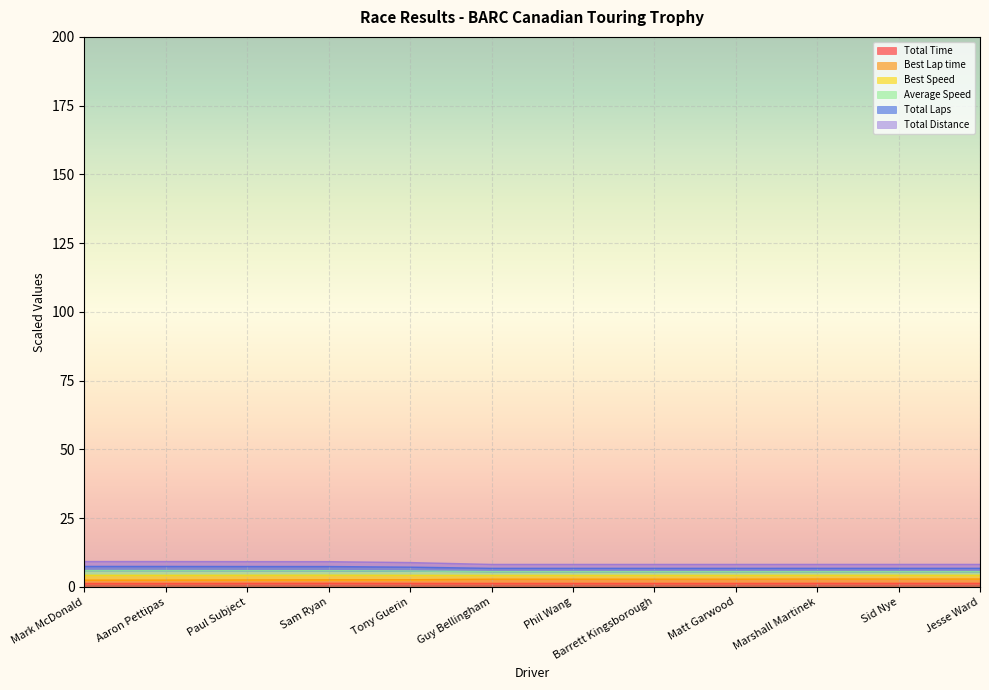

Between Phil Wang and Jesse Ward, which series saw the biggest shift?

Best Lap time